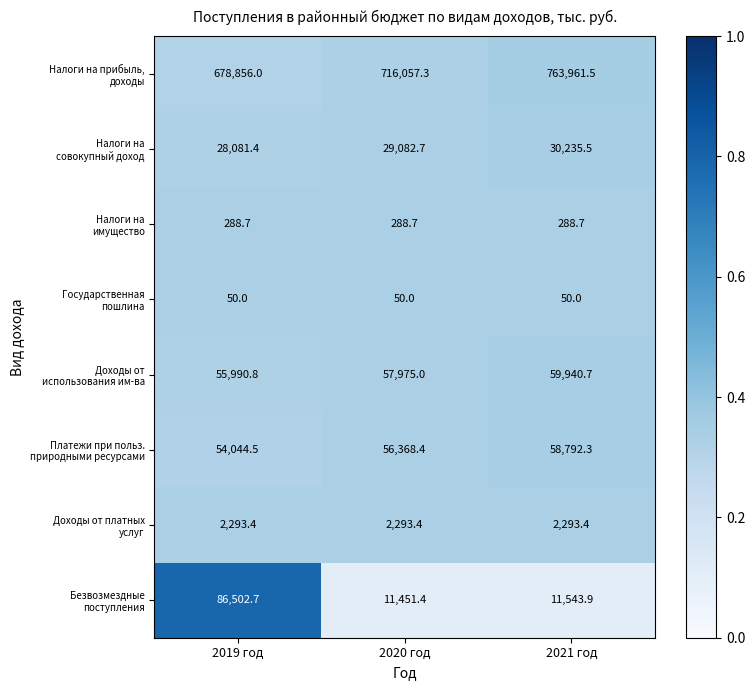

What is the total value across all series at 2019 год?

906107.5